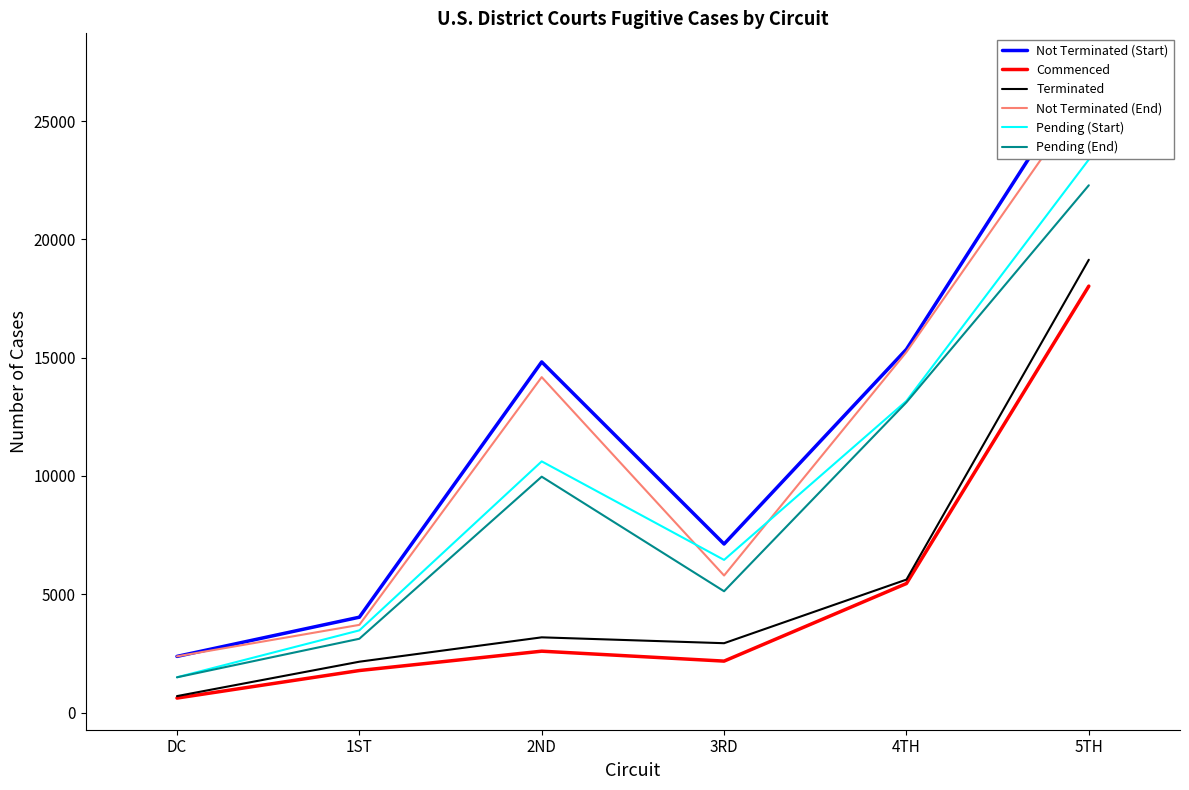

How many series are shown in this chart?

6